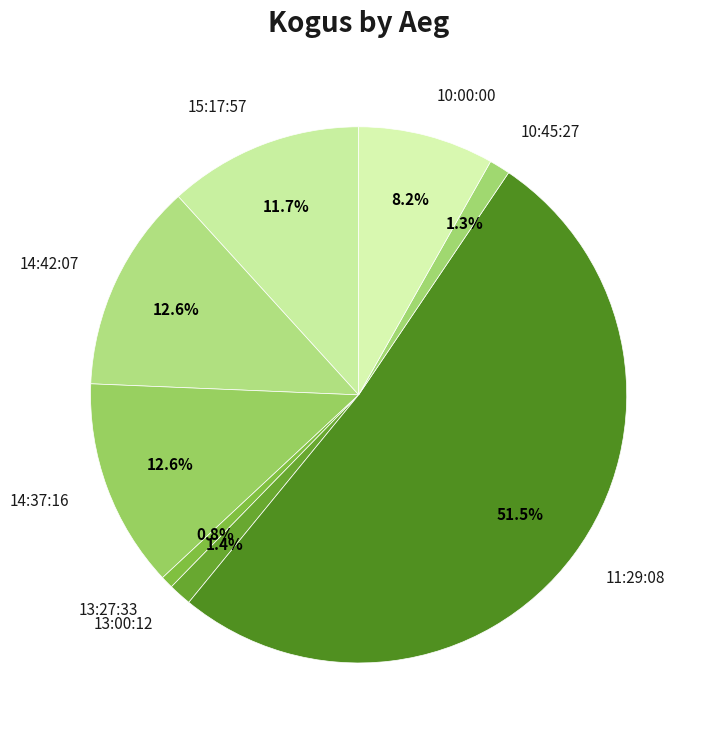

What percentage is NOT represented by 10:45:27?

98.7%